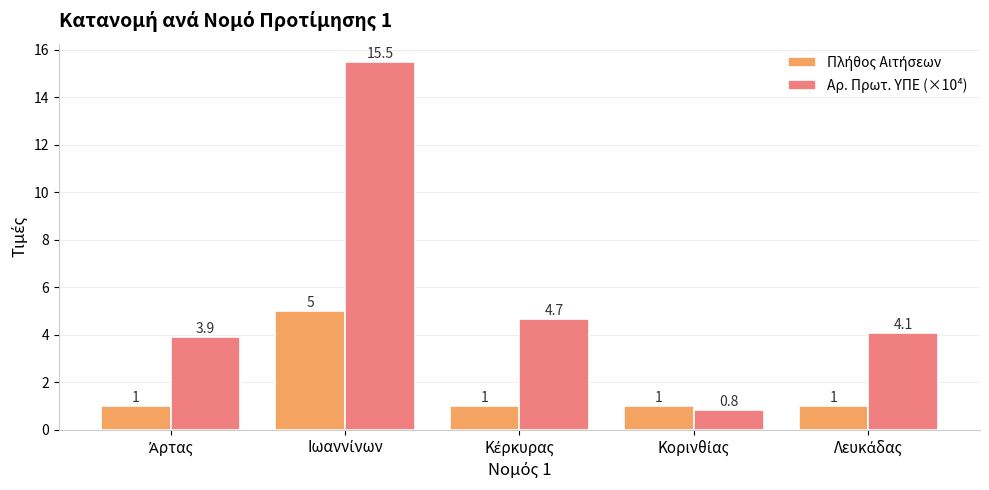

What is the minimum value shown in the chart?

0.8